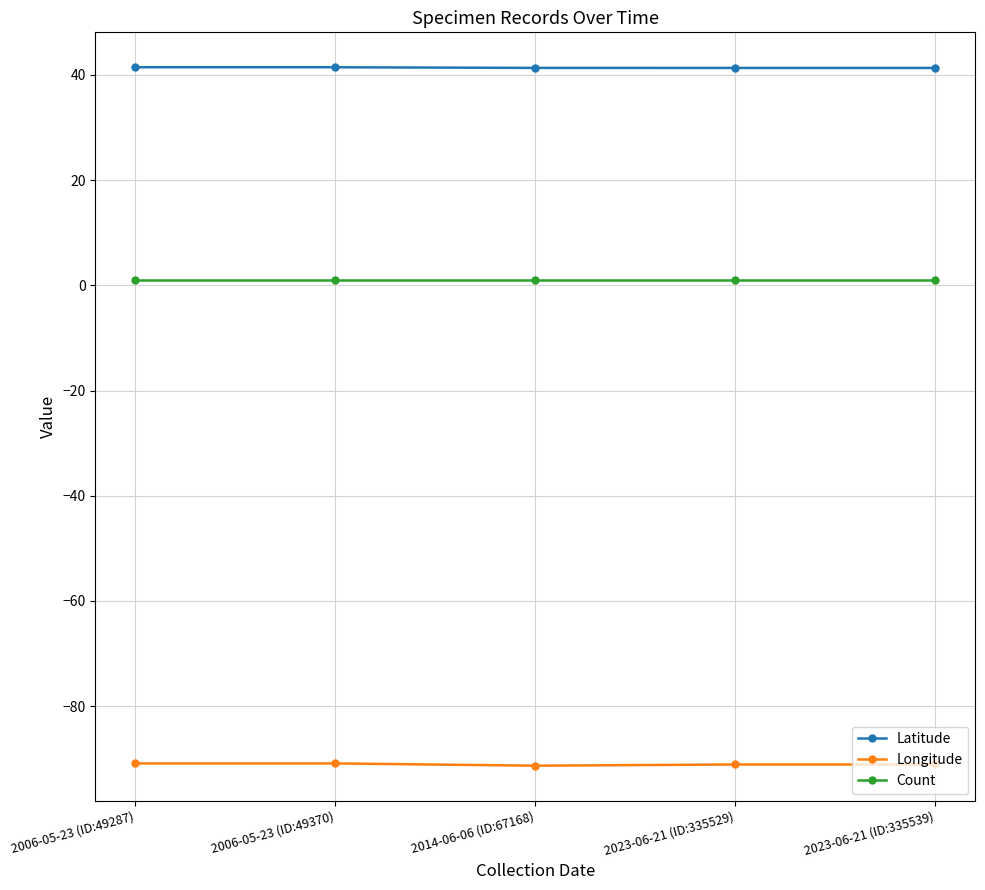

What is the total value across all series at 2006-05-23 (ID:49287)?

-48.4